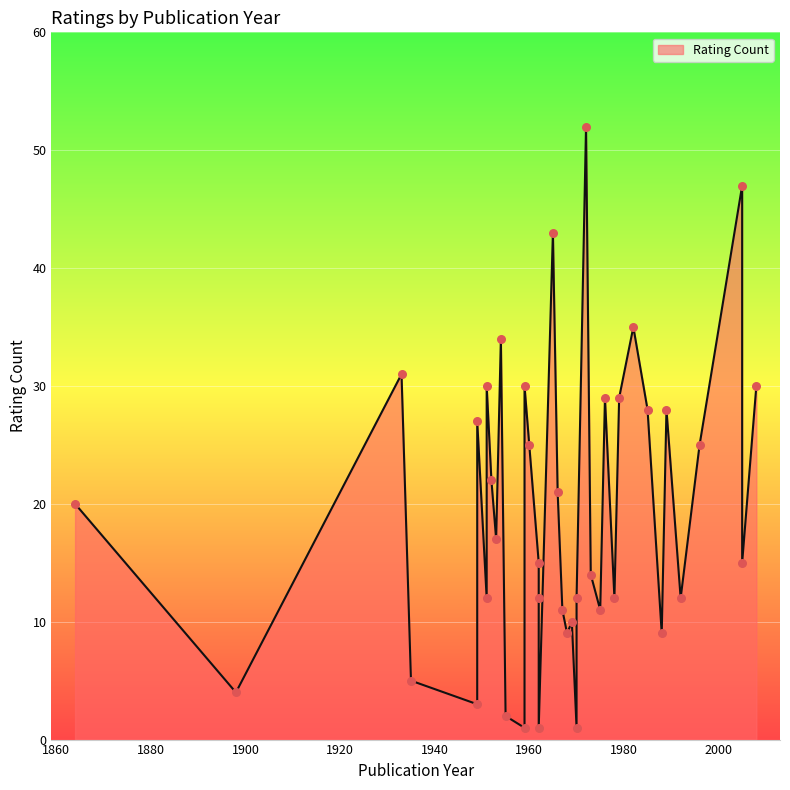

Between 1962 and 1982, which is larger?

1982